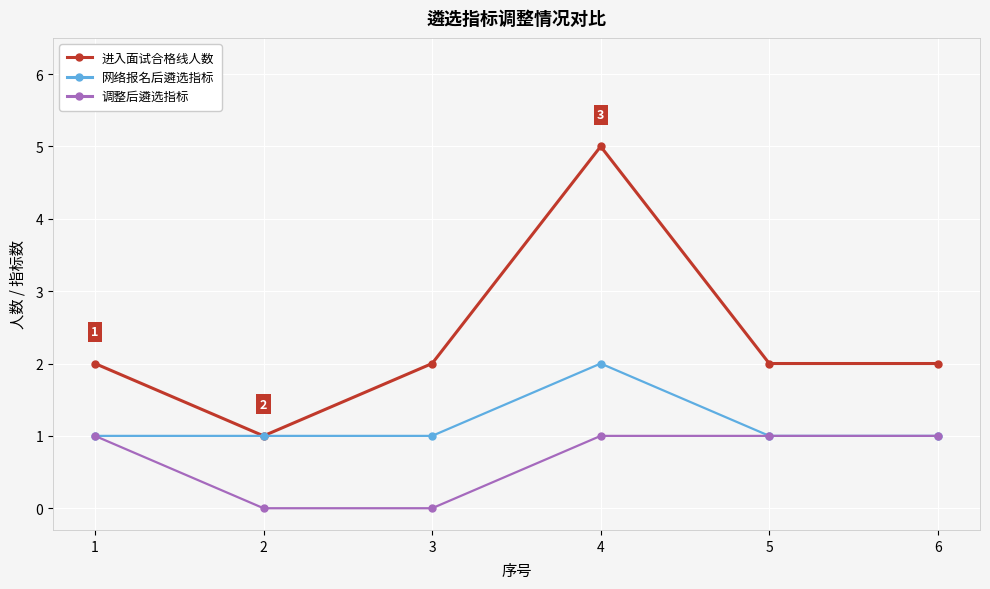

True or false: 进入面试合格线人数 and 调整后遴选指标 cross at least once.

False